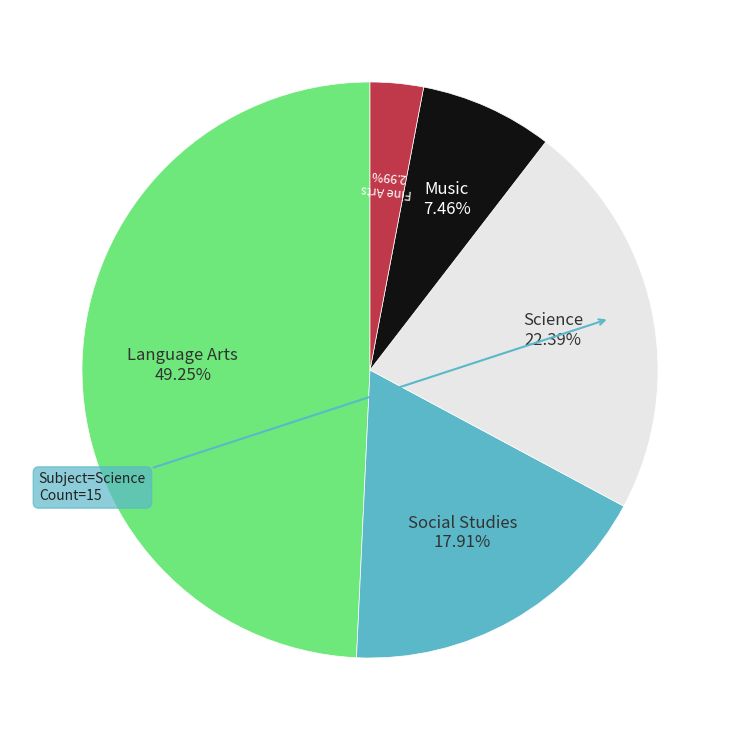

What is the ratio of the value at Social Studies to the value at Fine Arts?

3.0